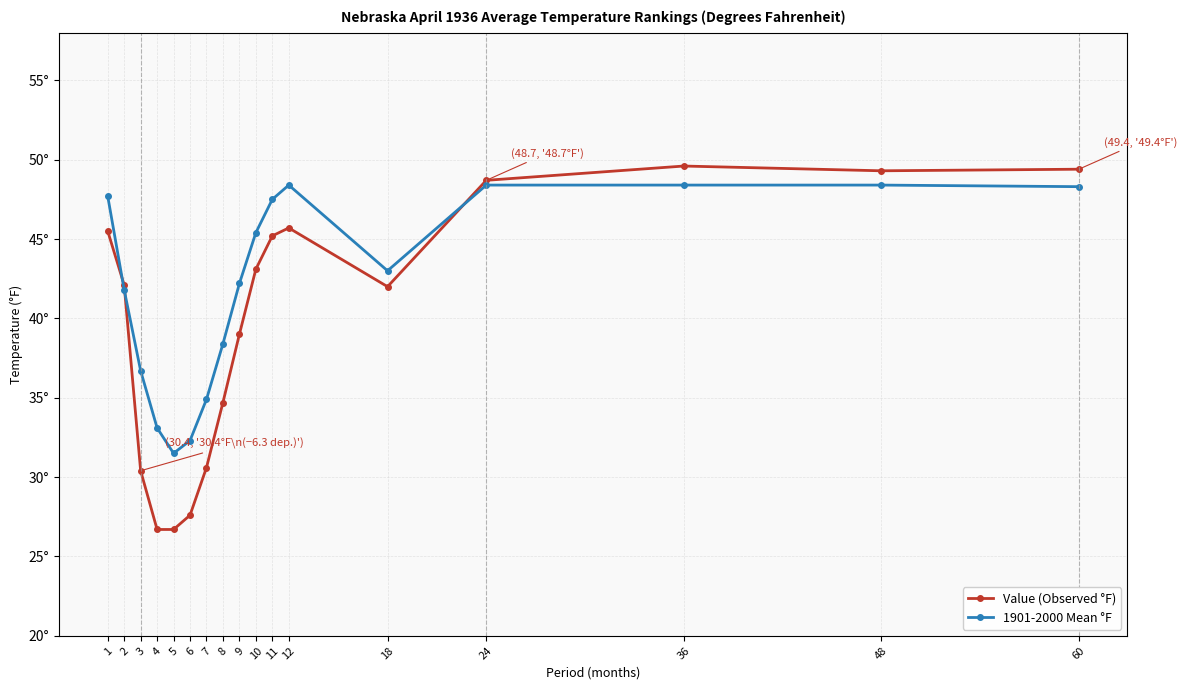

What are all the series names shown in the legend?

Value (Observed °F), 1901-2000 Mean °F